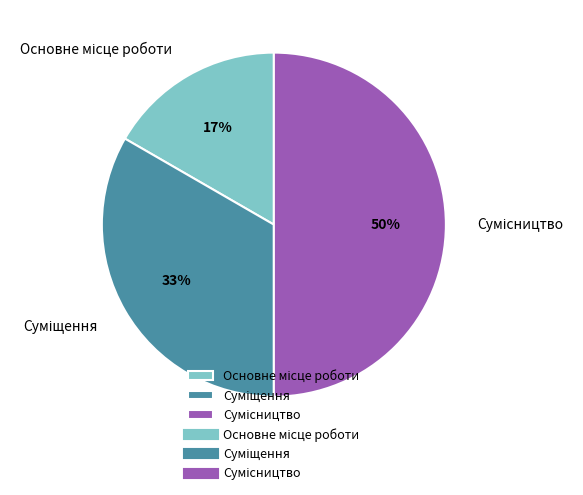

To the nearest percent, what is the difference between the largest and smallest slice percentages?

33%